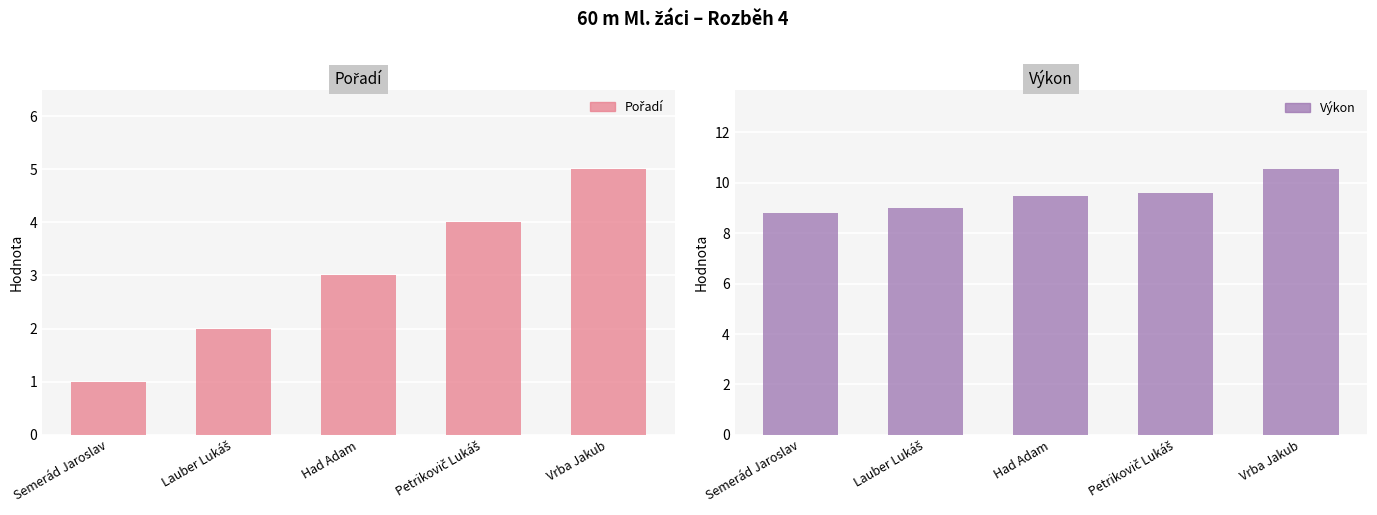

List the series in order of their peak value, highest first.

Výkon, Pořadí